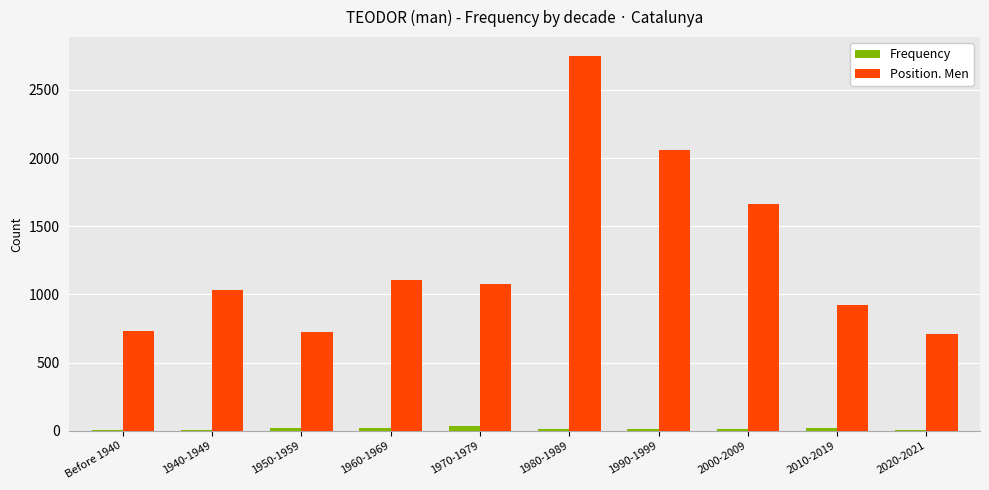

What is the average value of the Position. Men series?

1278